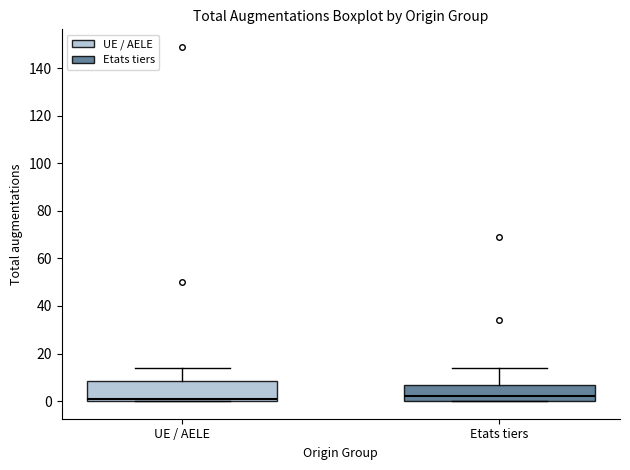

Reading left to right, read every box against the y-axis: the position of its median line, the range the box covers, and the ends of its whiskers. The values are not printed on the chart, so give them approximately, as read against the axis.

UE / AELE: median 2, box 0 to 8, whiskers 0 to 14
Etats tiers: median 2, box 0 to 6, whiskers 0 to 14